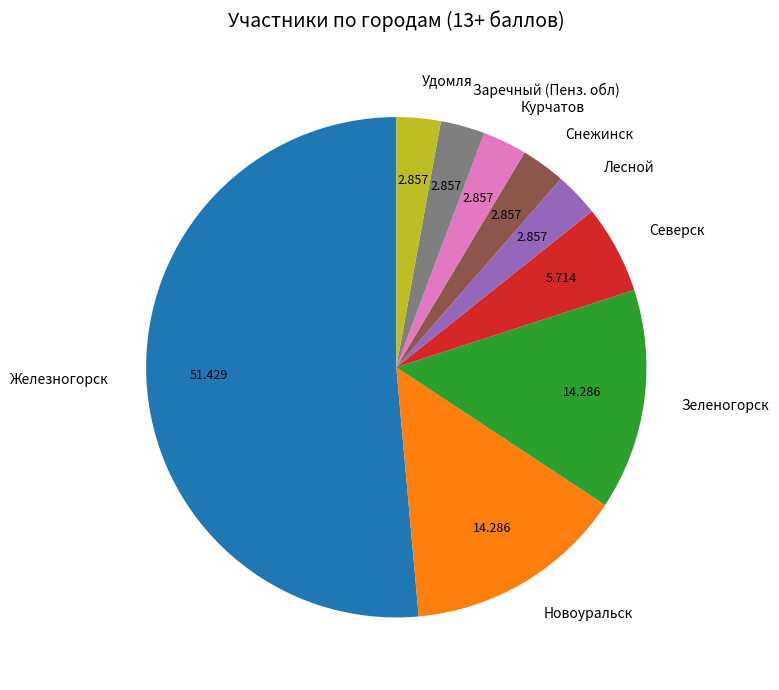

Which has a higher value, Железногорск or Новоуральск?

Железногорск